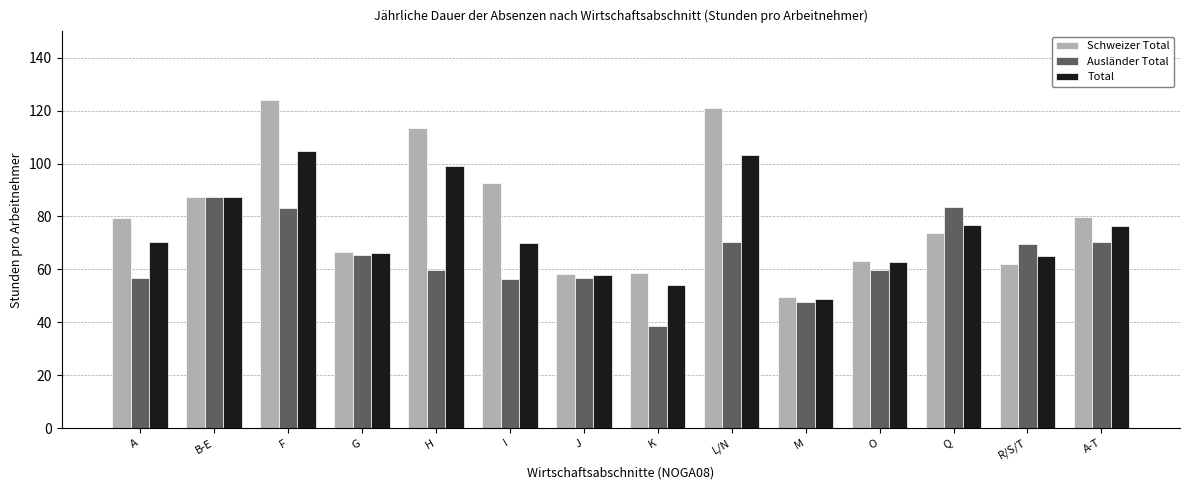

Which category has the highest value in the Total series?

F